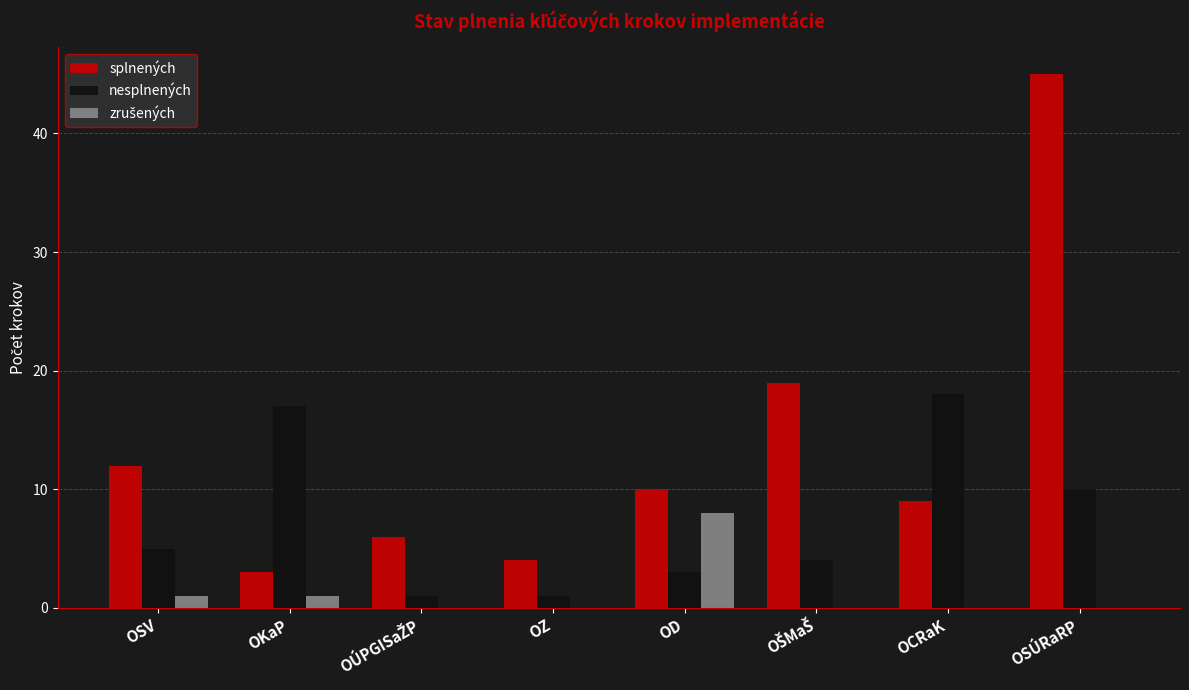

Is it true that nesplnených equals 2 at OSV?

False